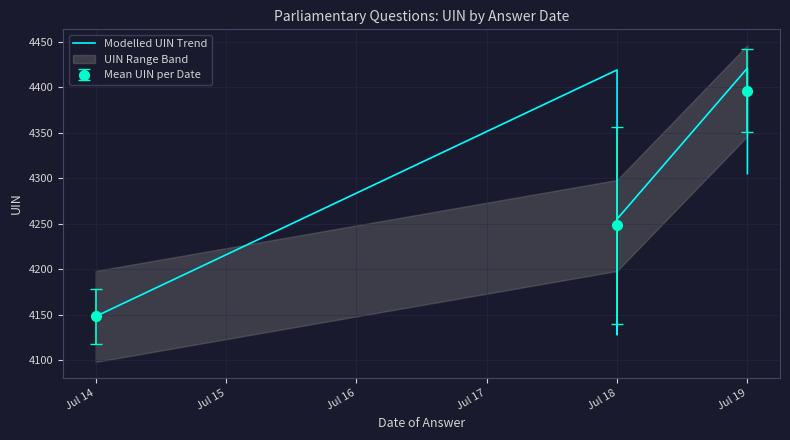

What is the value of the Mean UIN per Date point at the 2nd from the left?

4248.0